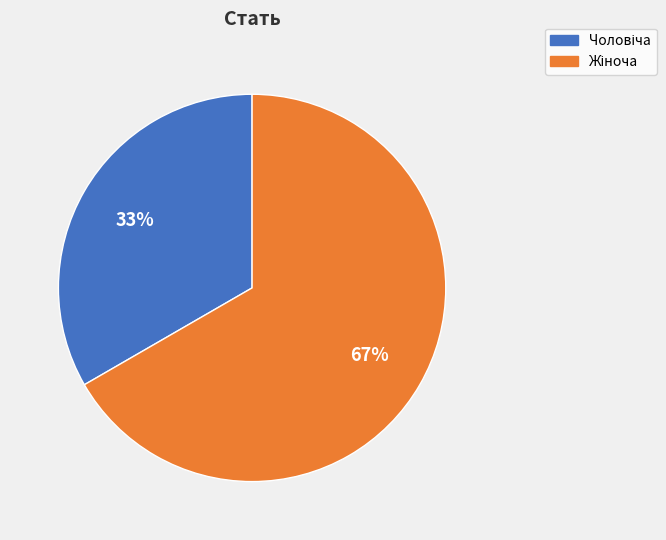

Does any single category account for the majority?

Yes